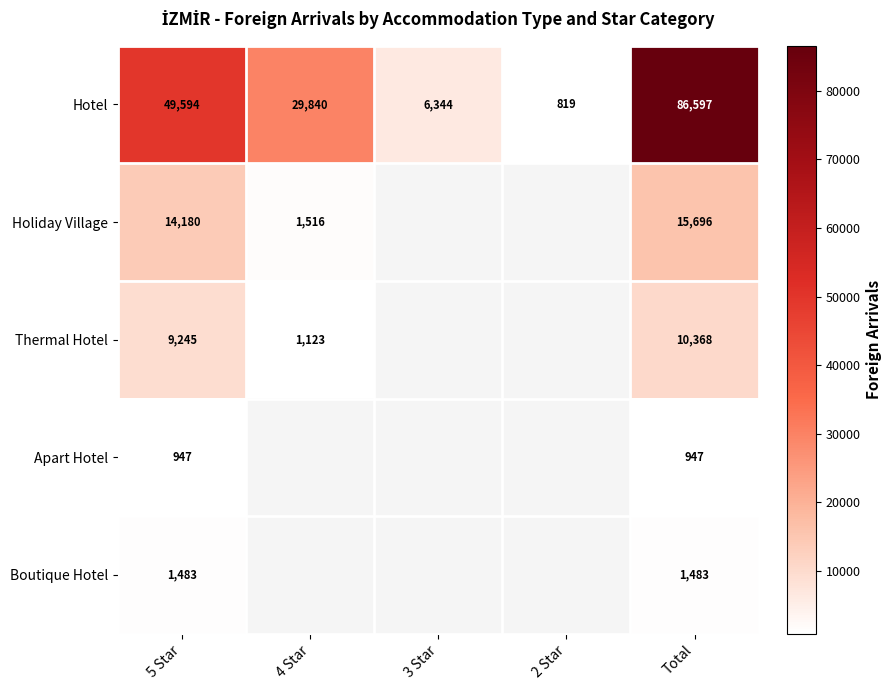

The value of Hotel at 3 Star is 3770. True or false?

False